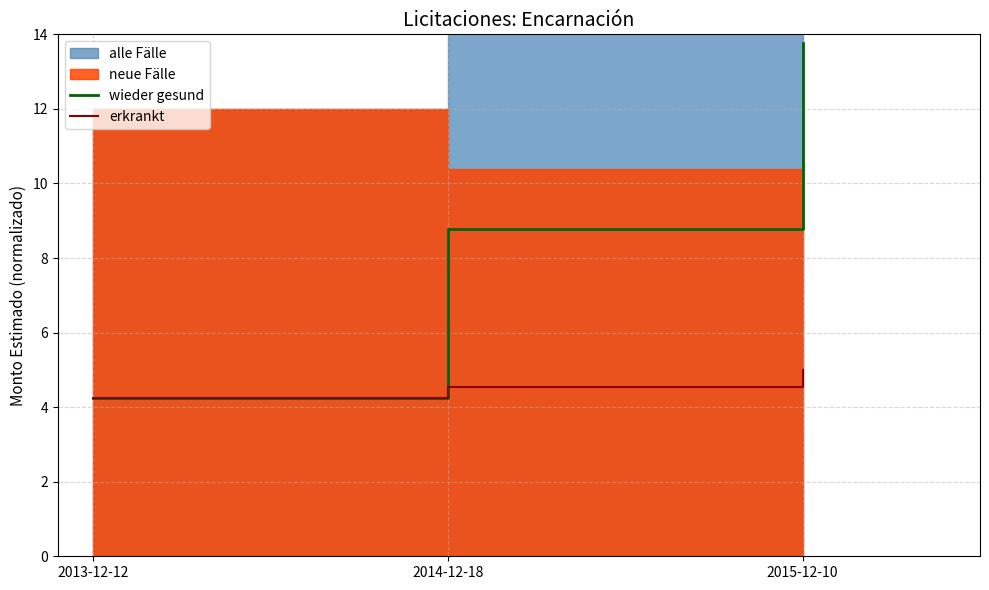

Count the number of categories in the chart.

3